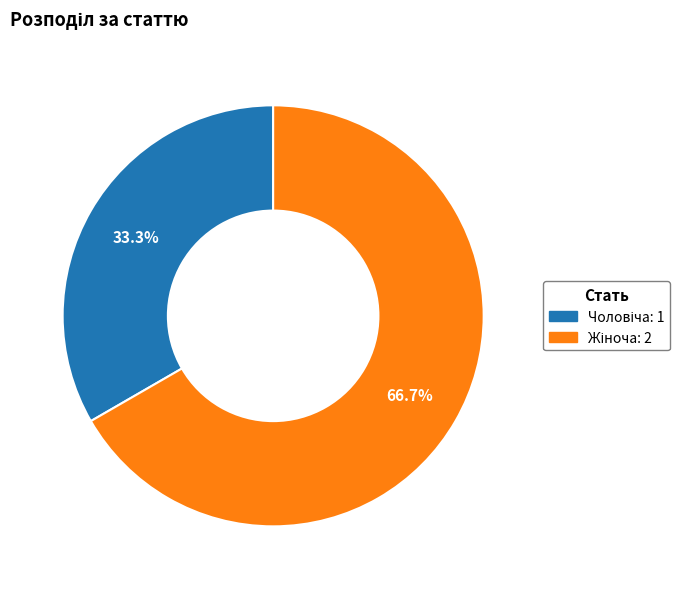

Does any single category account for the majority?

Yes